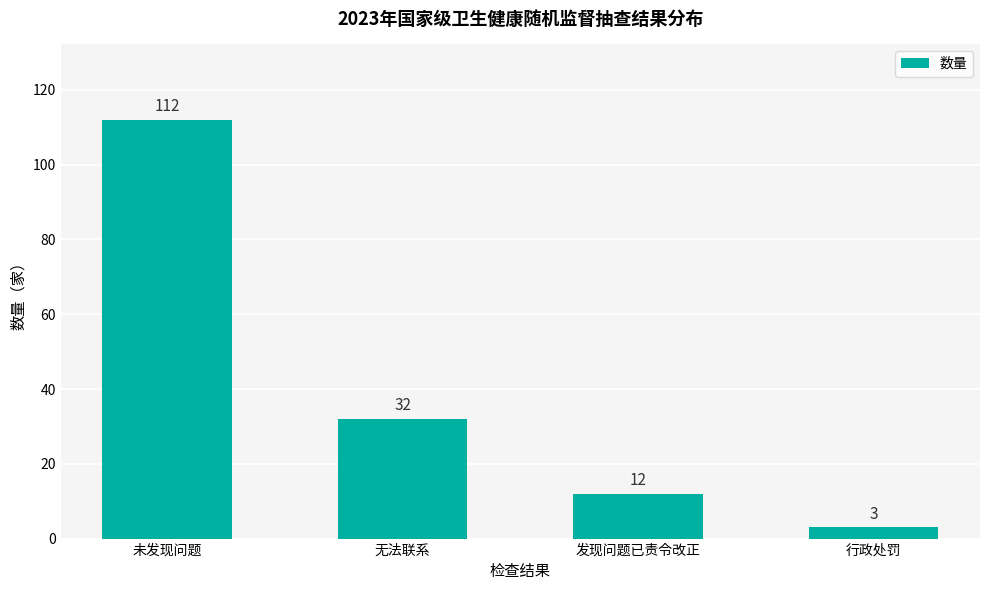

What is the difference between the second highest and minimum values?

29